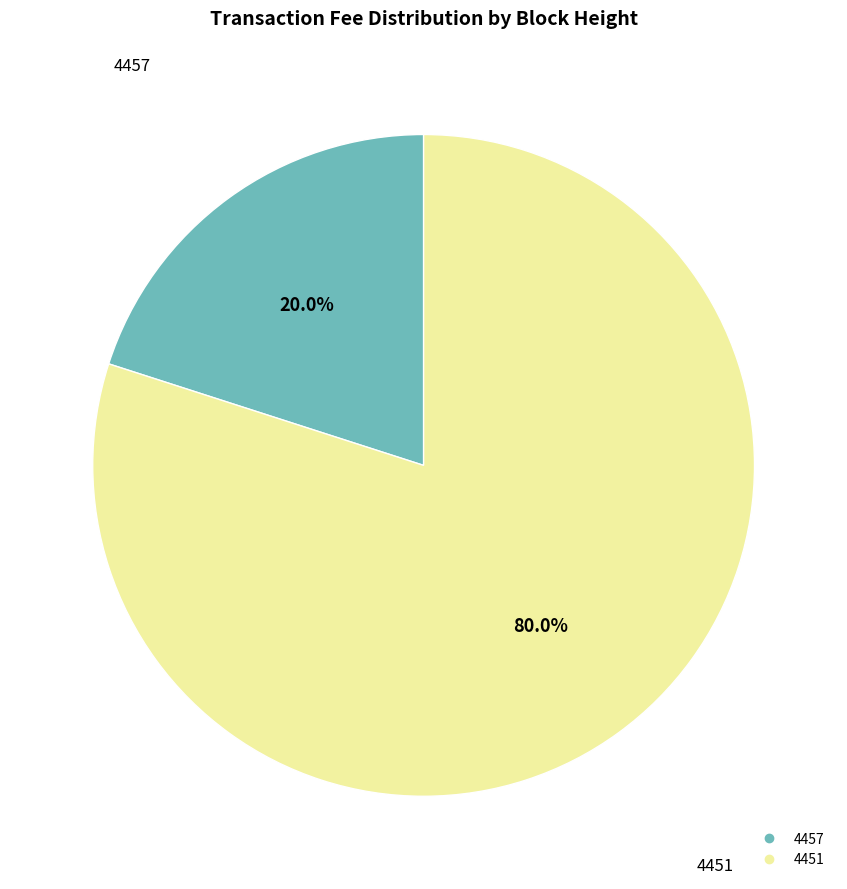

To the nearest percent, what is the combined percentage of 4457 and 4451?

100%